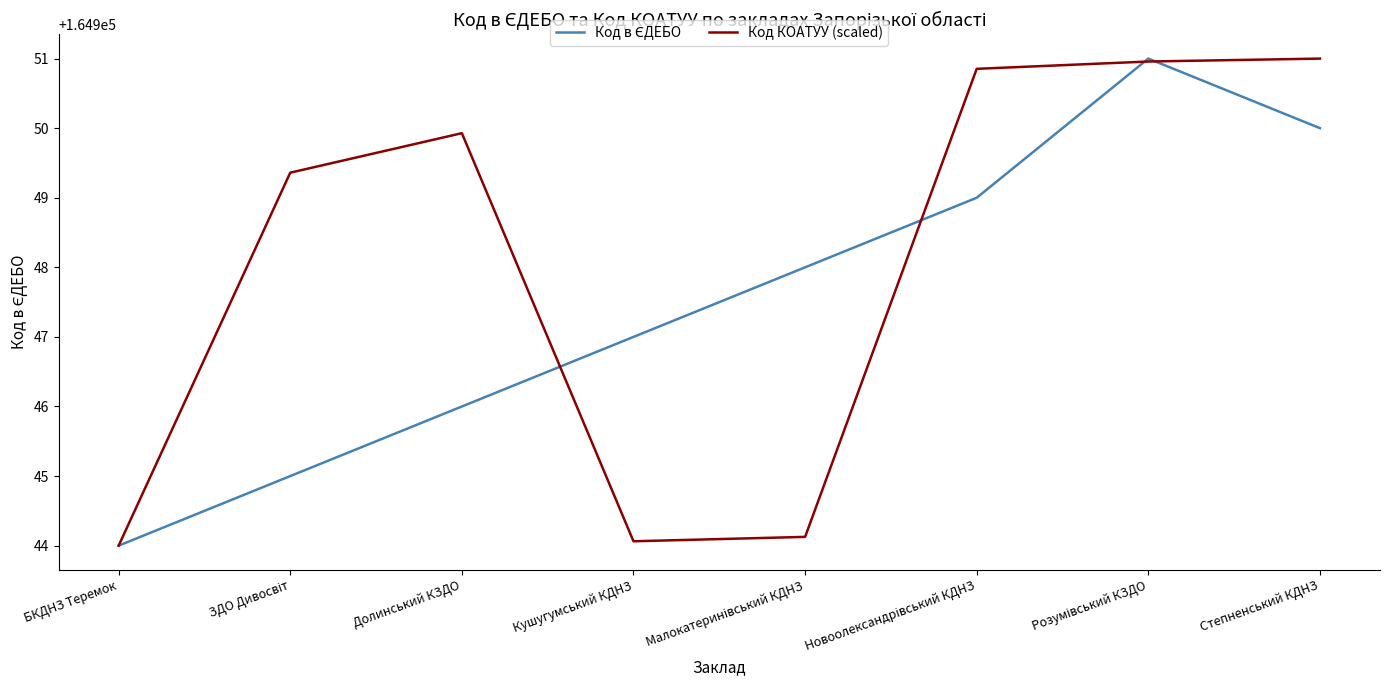

Is it true that Код КОАТУУ (scaled) equals 92904.7 at Кушугумський КДНЗ?

False